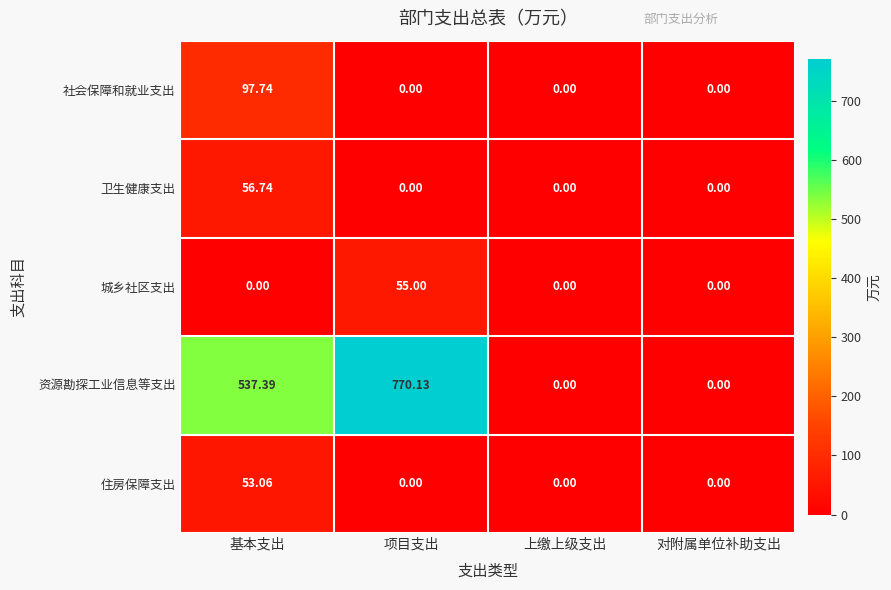

How many values in 卫生健康支出 are above zero?

1